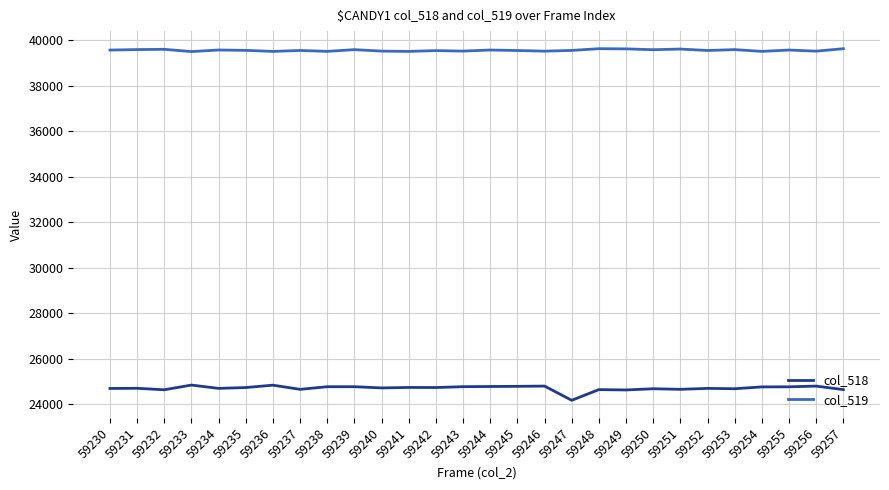

How many lines are shown in the chart?

2